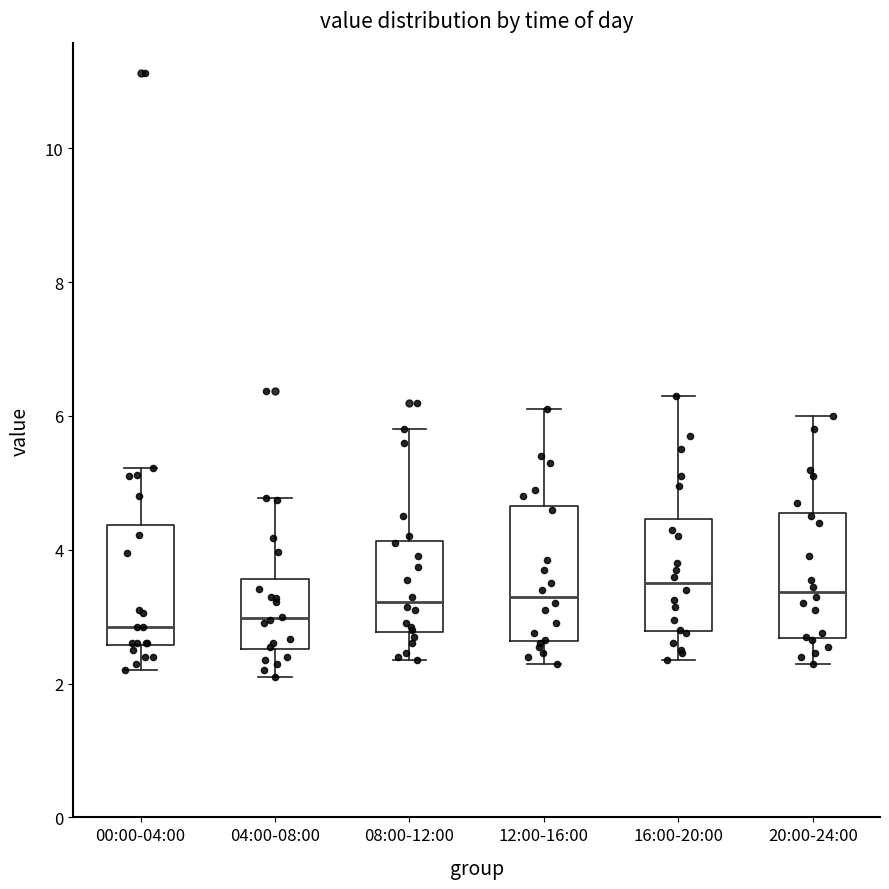

Reading left to right, read every box against the y-axis: the position of its median line, the range the box covers, and the ends of its whiskers. The values are not printed on the chart, so give them approximately, as read against the axis.

00:00-04:00: median 2.8, box 2.6 to 4.4, whiskers 2.2 to 5.2
04:00-08:00: median 3.0, box 2.6 to 3.6, whiskers 2.2 to 4.8
08:00-12:00: median 3.2, box 2.8 to 4.2, whiskers 2.4 to 5.8
12:00-16:00: median 3.4, box 2.6 to 4.6, whiskers 2.4 to 6.2
16:00-20:00: median 3.6, box 2.8 to 4.4, whiskers 2.4 to 6.4
20:00-24:00: median 3.4, box 2.6 to 4.6, whiskers 2.4 to 6.0